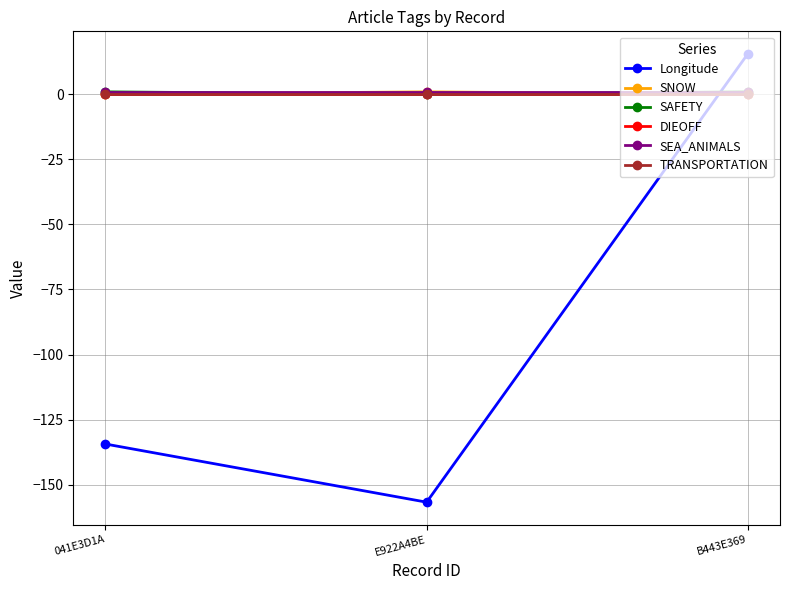

Is this an area chart (filled region under the line)?

No